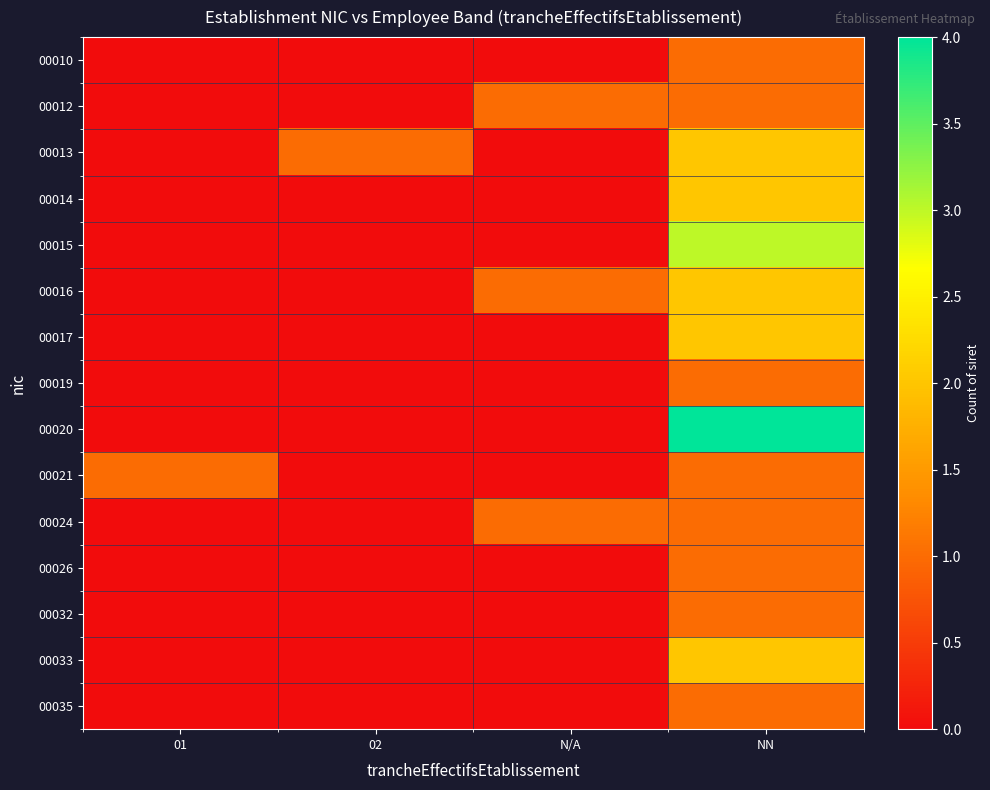

What is the difference between the highest and lowest values at 02?

1